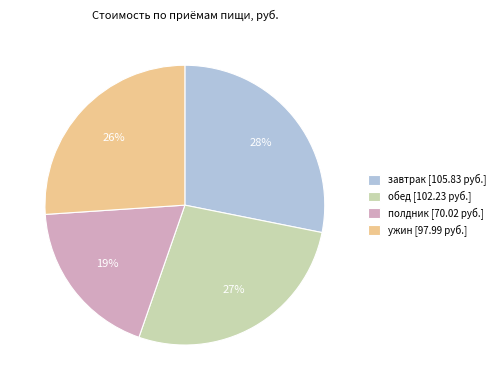

To the nearest percent, what portion does обед represent?

27%